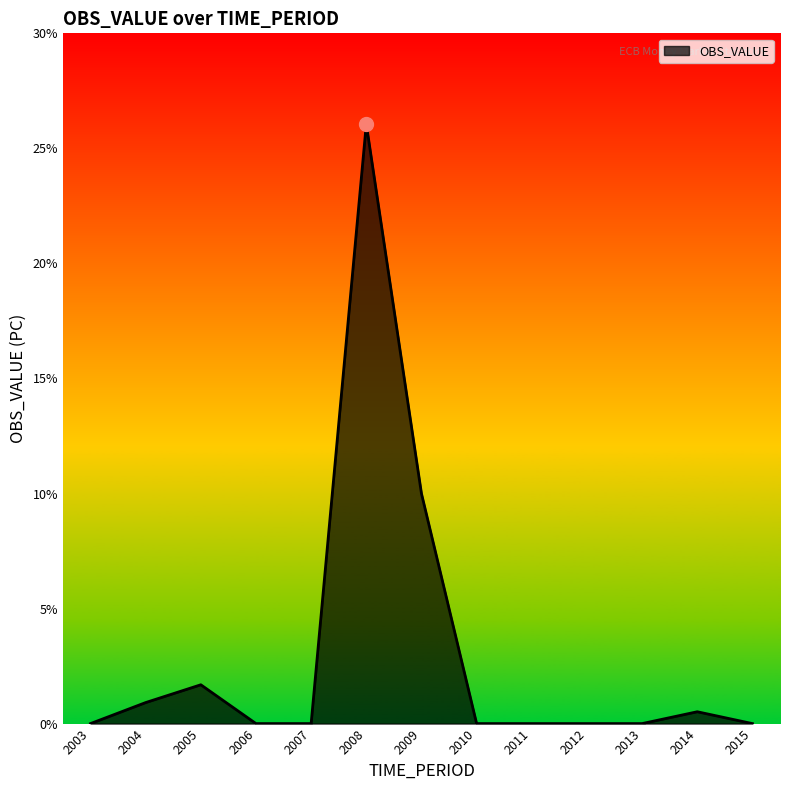

What value does the data have at 2014?

0.5